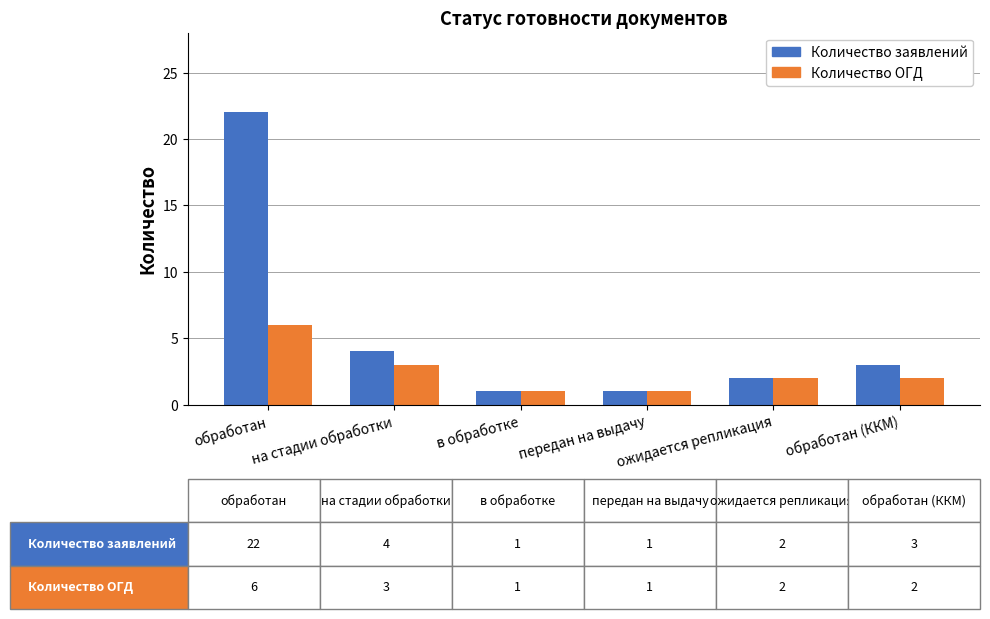

Rank the series by their average value, from lowest to highest.

Количество ОГД, Количество заявлений